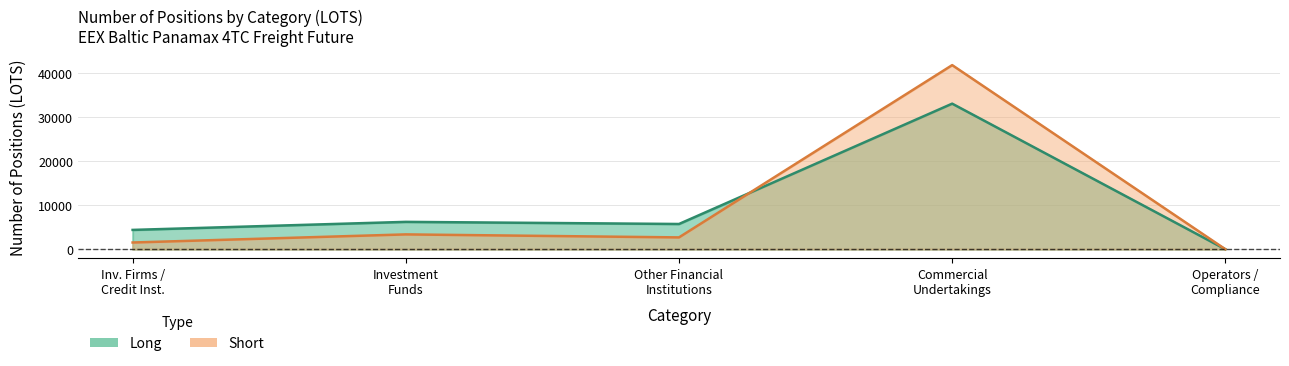

What is the sum of all Short values?

49307.1